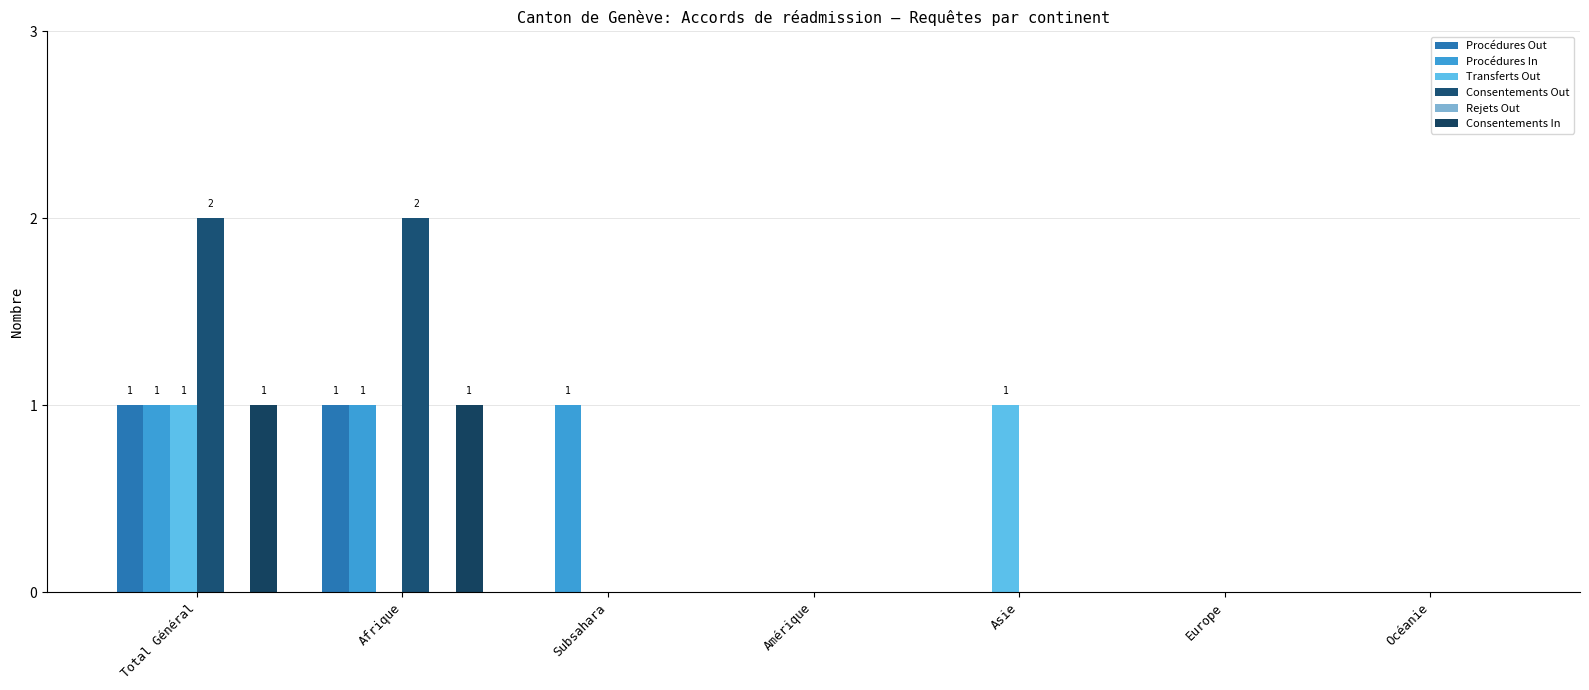

What is the label of the 7th bar from the right?

Total Général